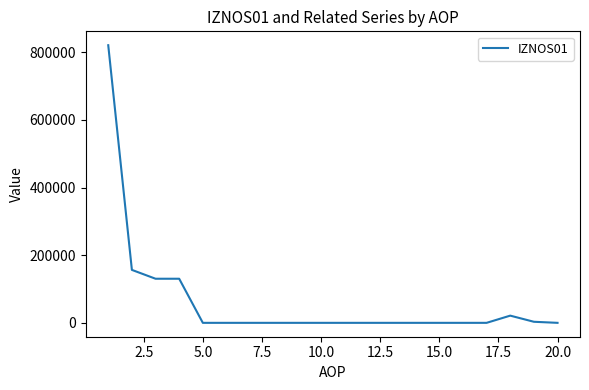

What is the maximum value shown in the chart?

820853.1